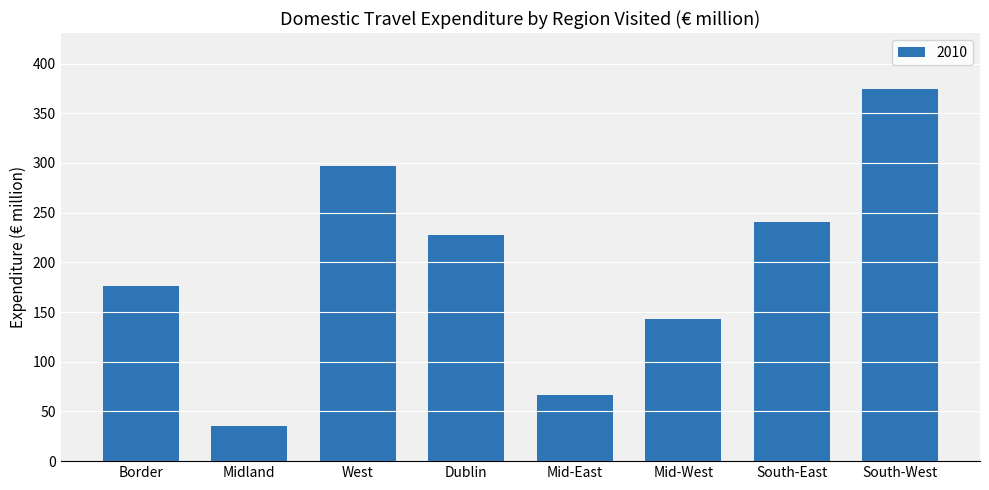

True or false: the data shows 111.5 at Mid-East.

False